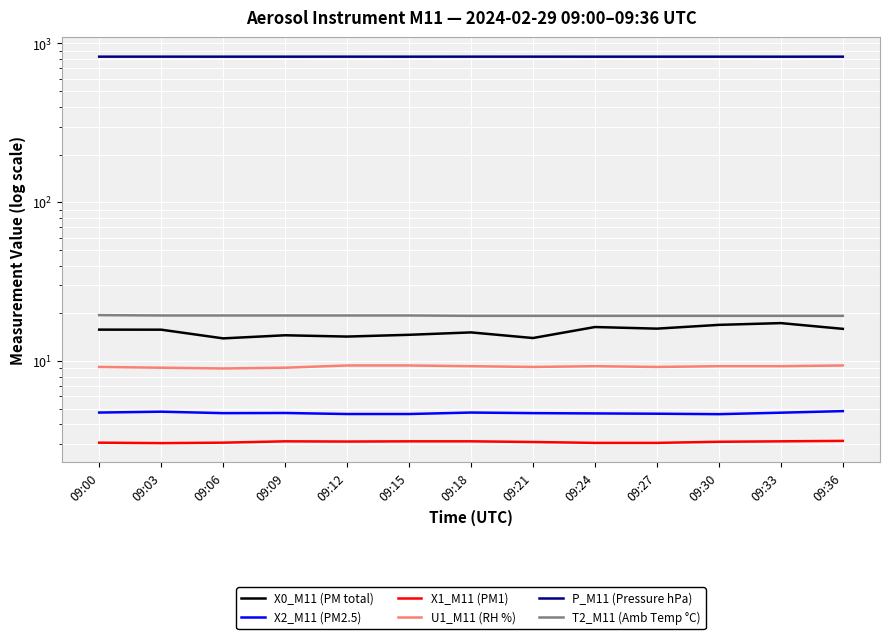

Rank the categories by X1_M11 (PM1) value from lowest to highest.

09:03, 09:24, 09:27, 09:00, 09:06, 09:21, 09:30, 09:12, 09:09, 09:15, 09:18, 09:33, 09:36